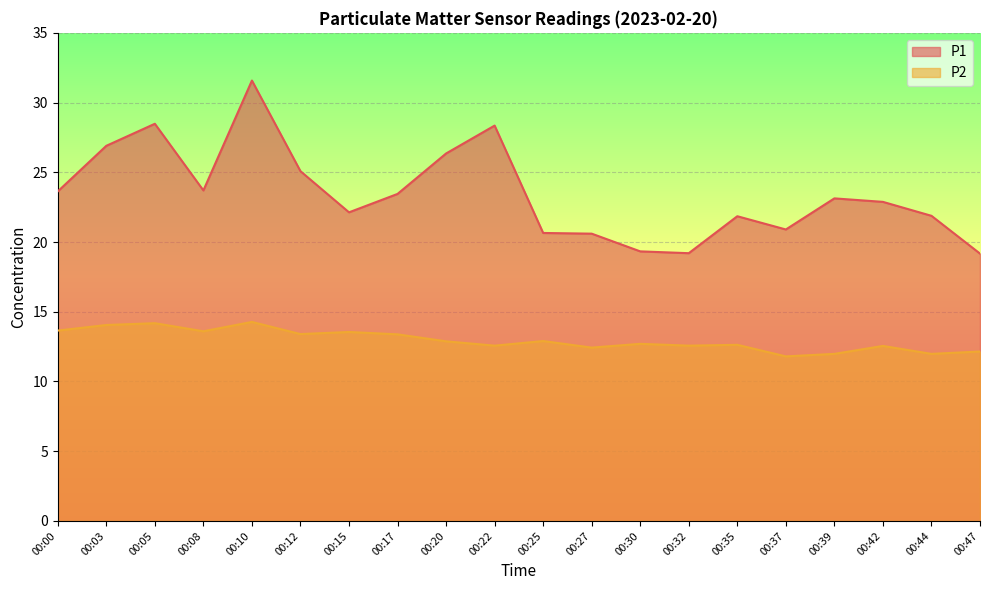

Is the value of P1 at 00:12 greater than the value of P2 at 00:17?

Yes